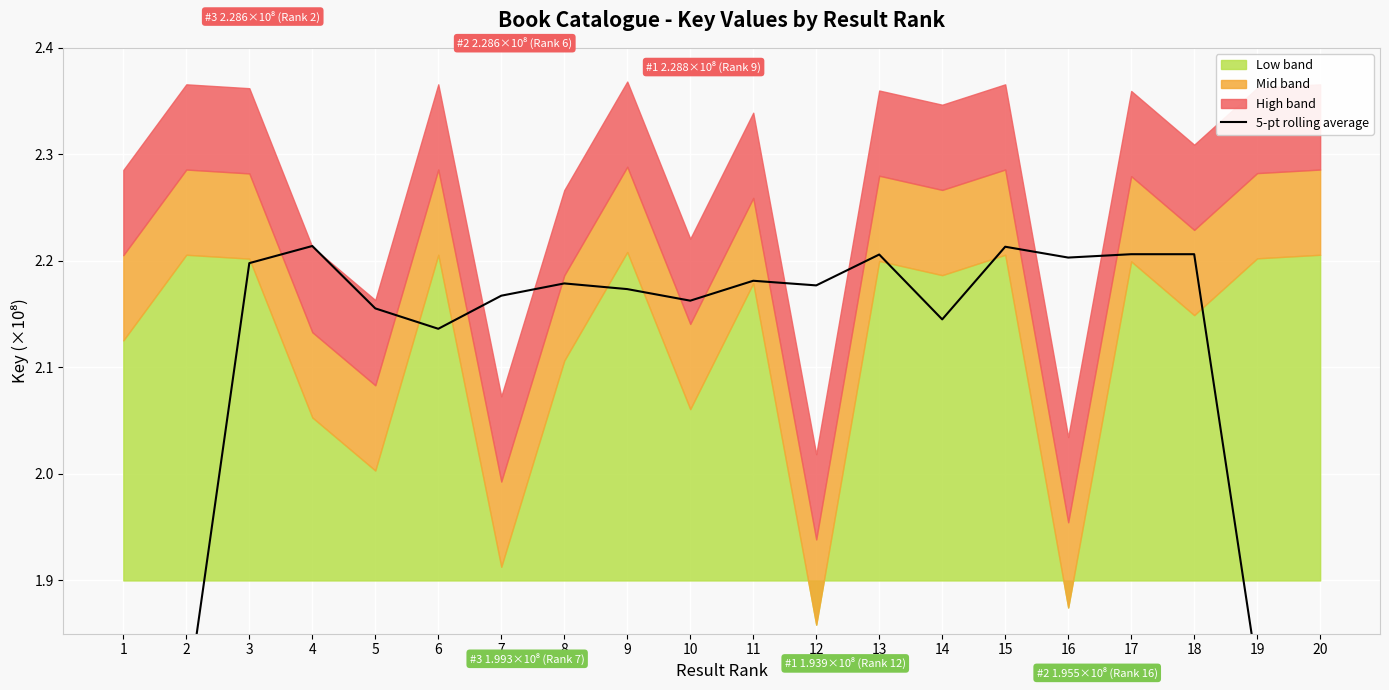

What is the change in value from 7 to 19?

-0.4